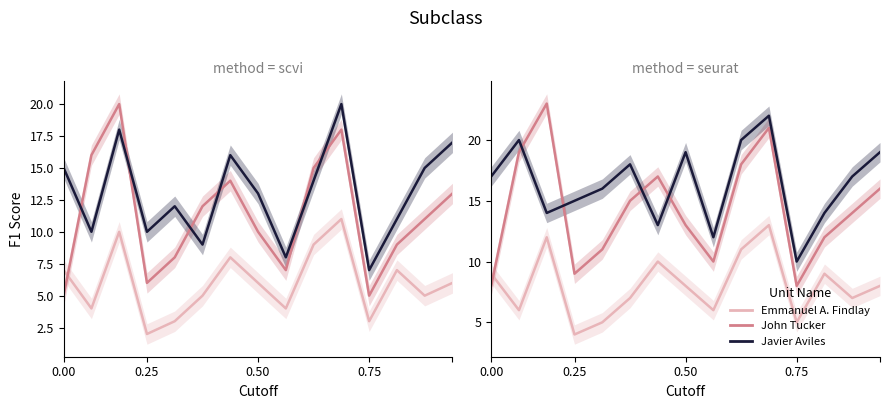

List the series in order of their overall mean, highest first.

Javier Aviles, John Tucker, Emmanuel A. Findlay